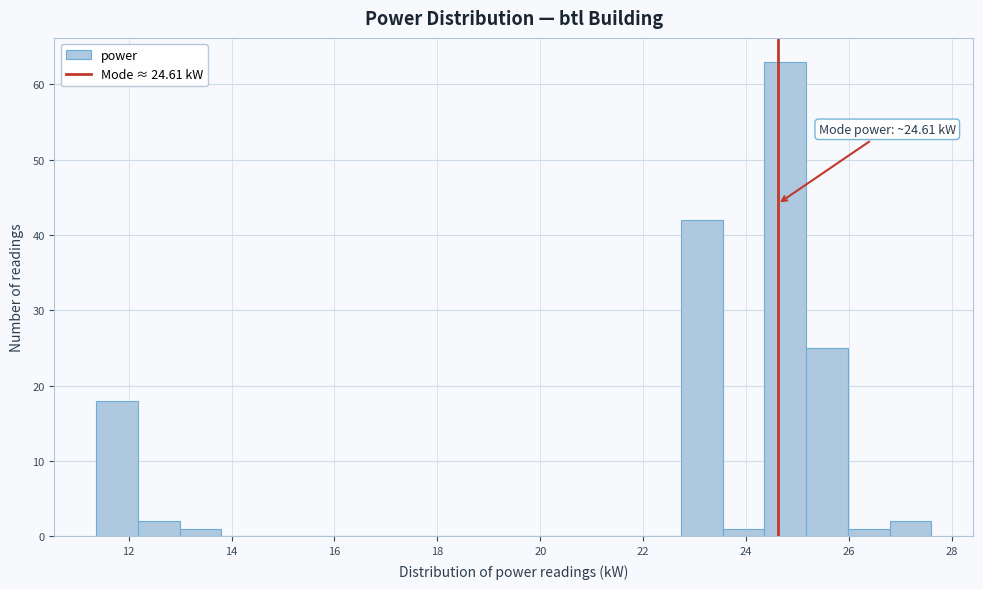

Over which range of the x-axis is the bar tallest?

24.4 to 25.2